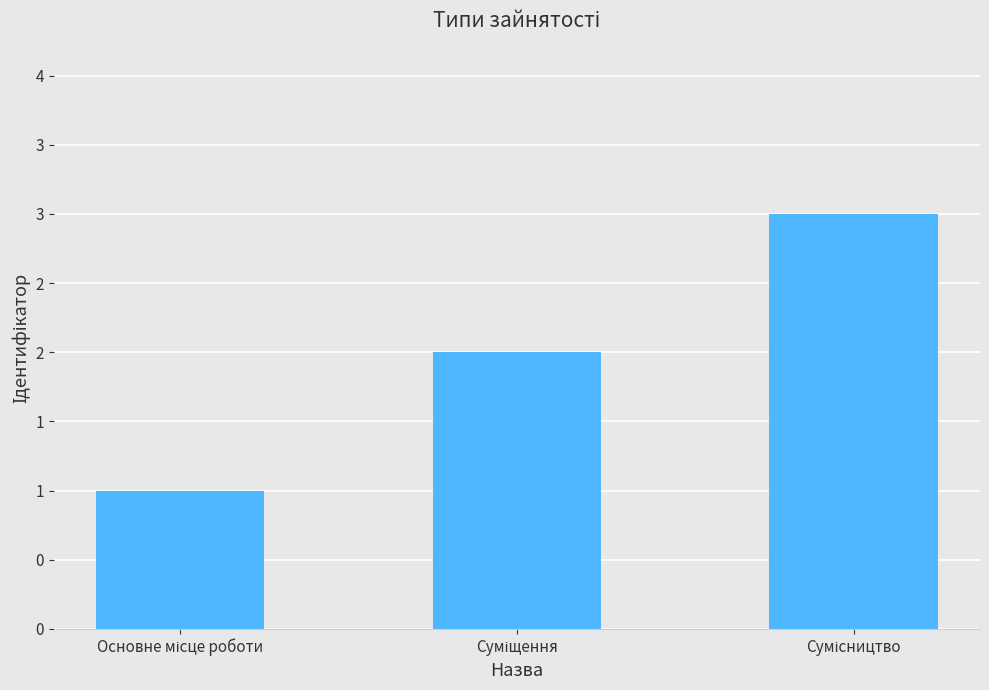

List the labels in order of value, largest first.

Сумісництво, Суміщення, Основне місце роботи